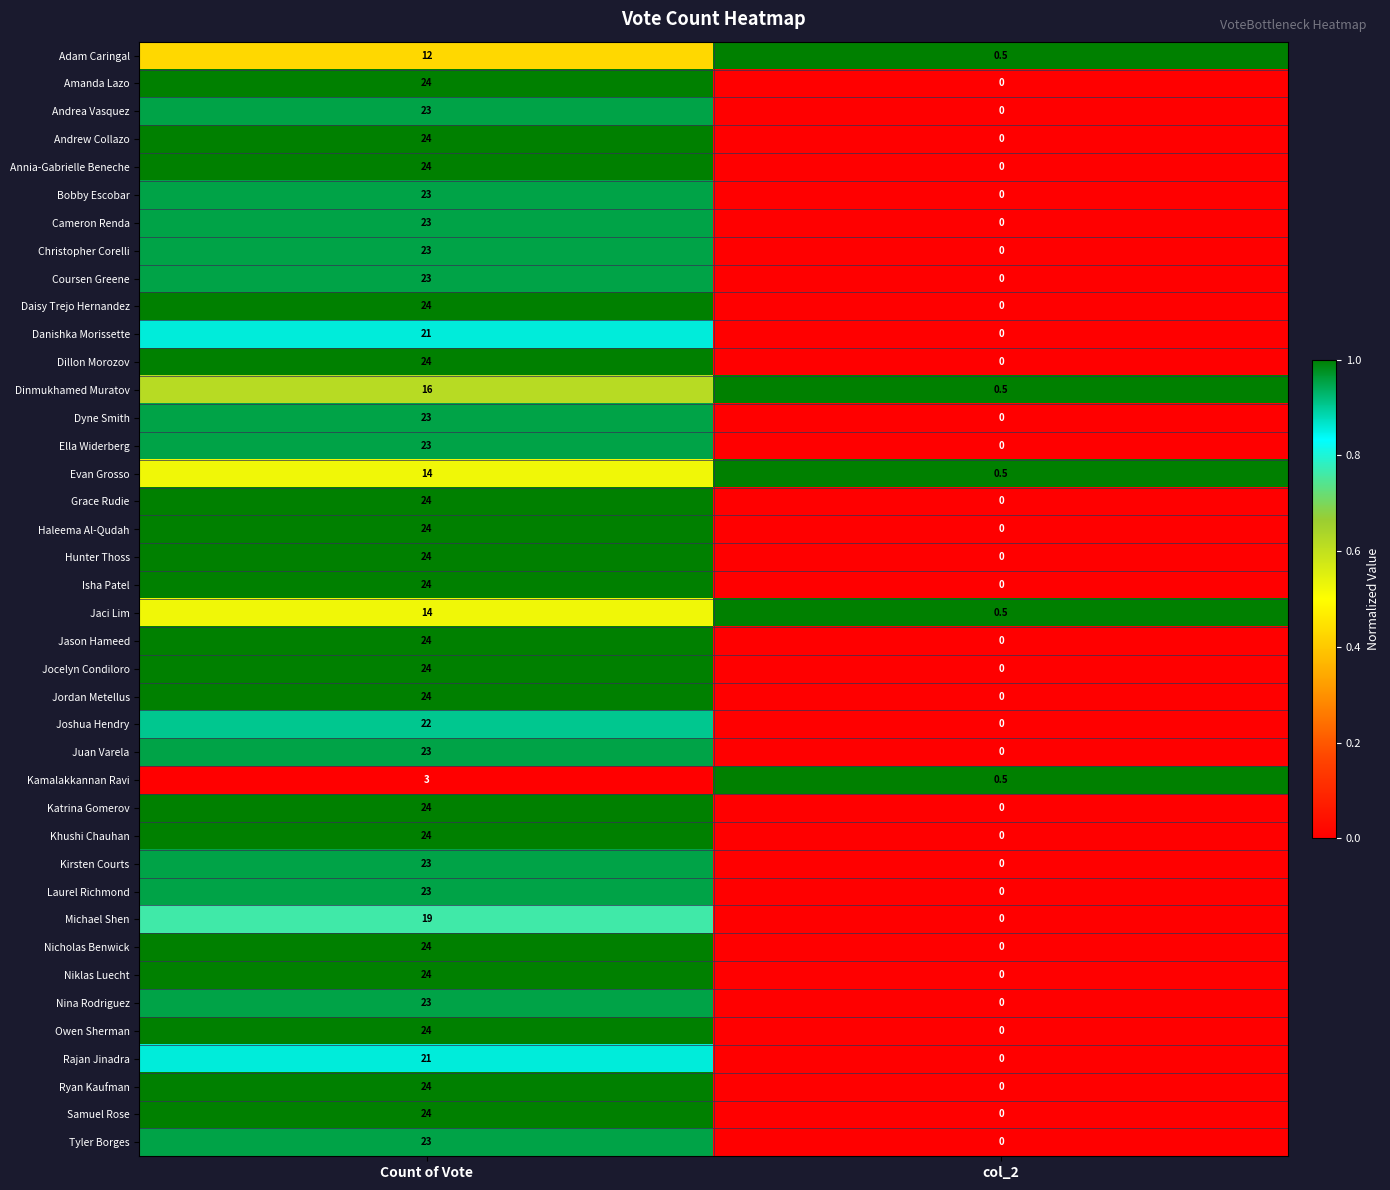

What is the greatest value displayed?

24.0